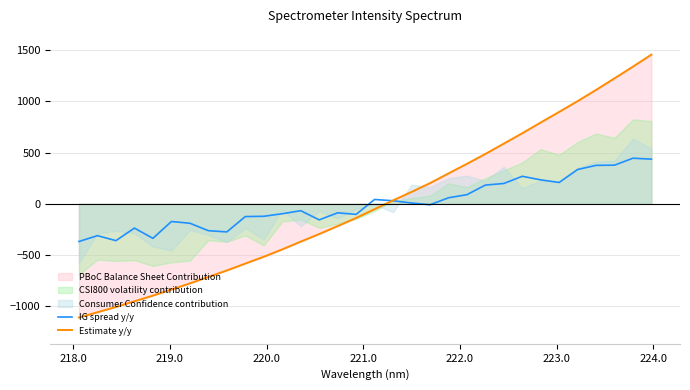

How many times do IG spread y/y and Estimate y/y cross each other?

1